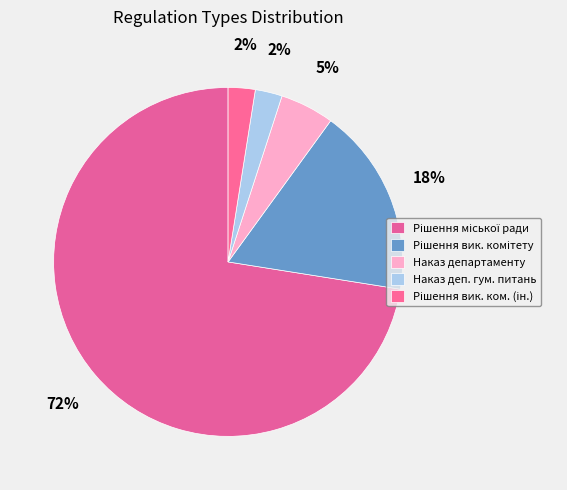

How many slices are in this pie chart?

5